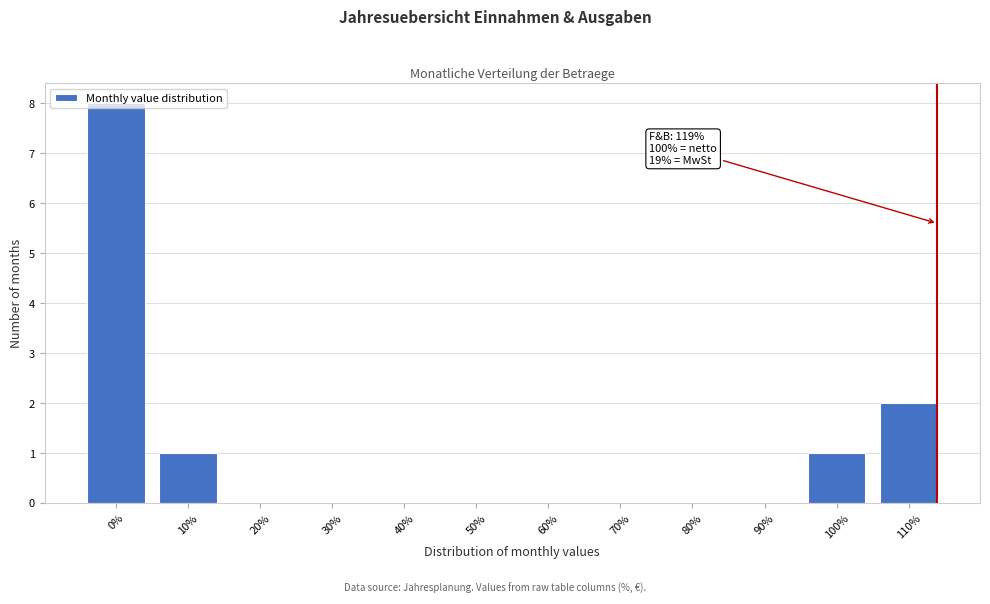

True or false: the data shows -5 at 50%.

False